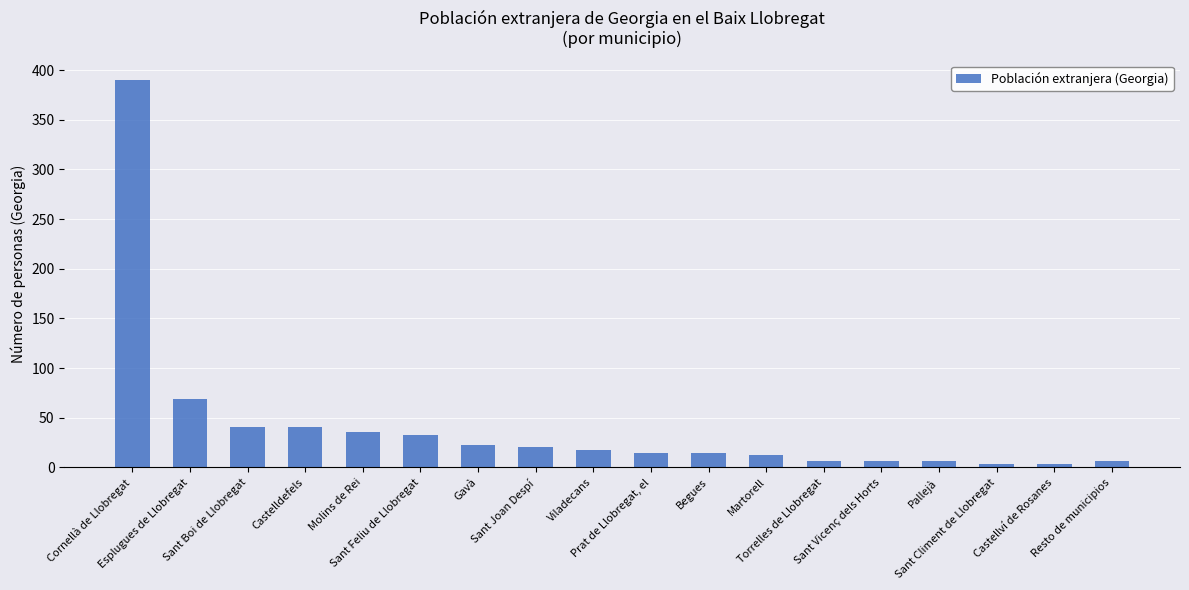

How many data points are less than 18?

9